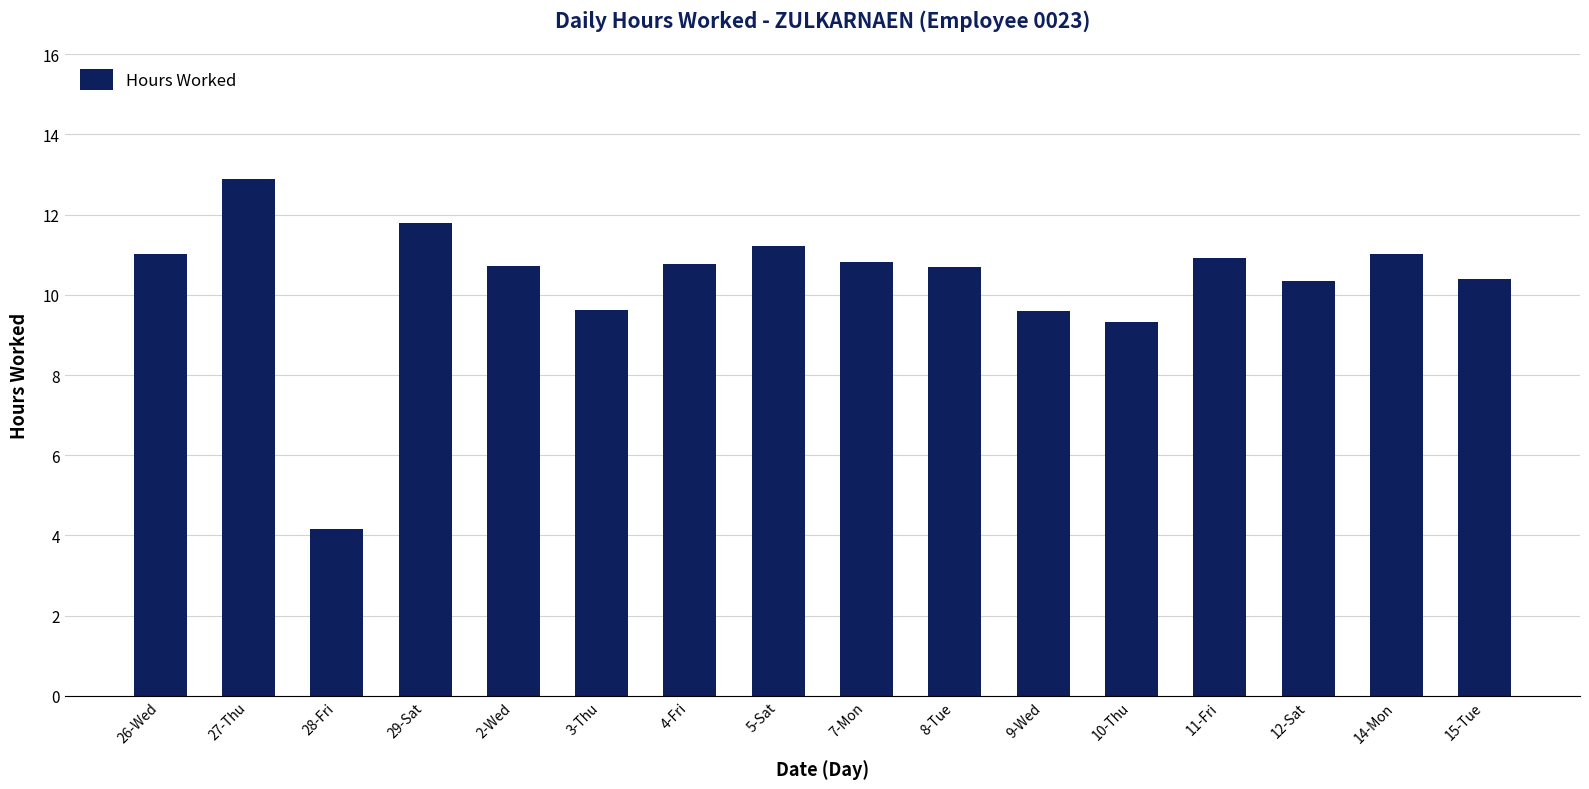

What is the maximum value shown in the chart?

12.9